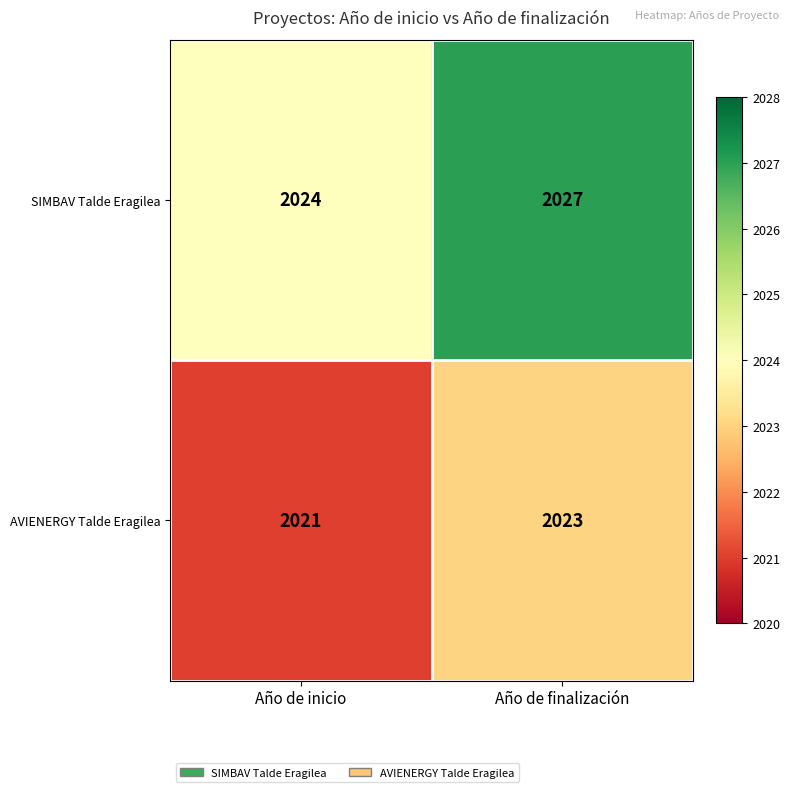

The SIMBAV Talde Eragilea series shows 2024 at Año de inicio. True or false?

True